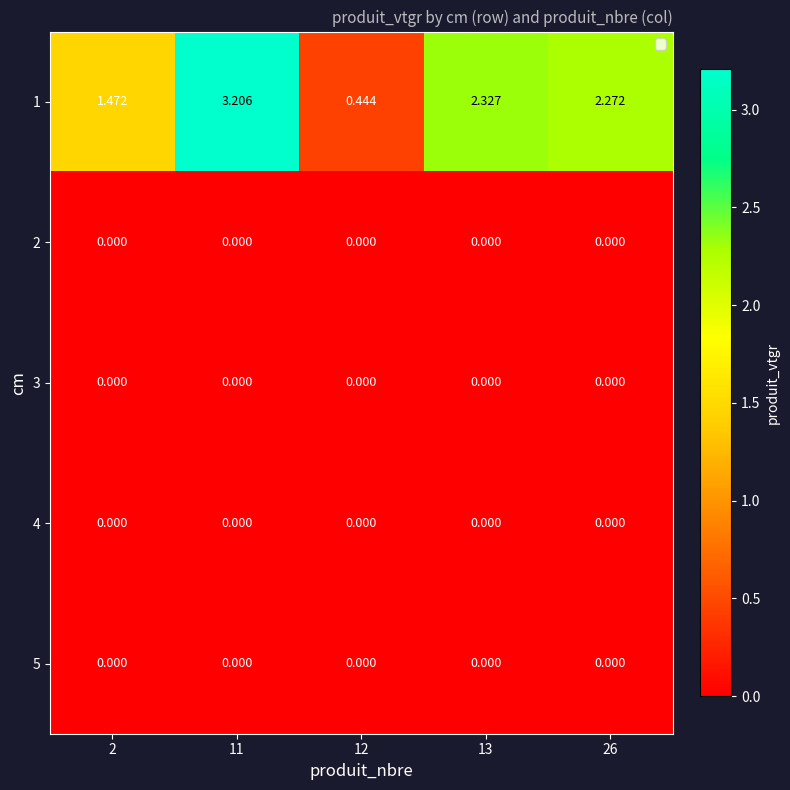

Reading left to right, what are all the values shown in this chart?

1: 2=1.5	11=3.2	12=0.4	13=2.3	26=2.3
2: 2=0.0	11=0.0	12=0.0	13=0.0	26=0.0
3: 2=0.0	11=0.0	12=0.0	13=0.0	26=0.0
4: 2=0.0	11=0.0	12=0.0	13=0.0	26=0.0
5: 2=0.0	11=0.0	12=0.0	13=0.0	26=0.0